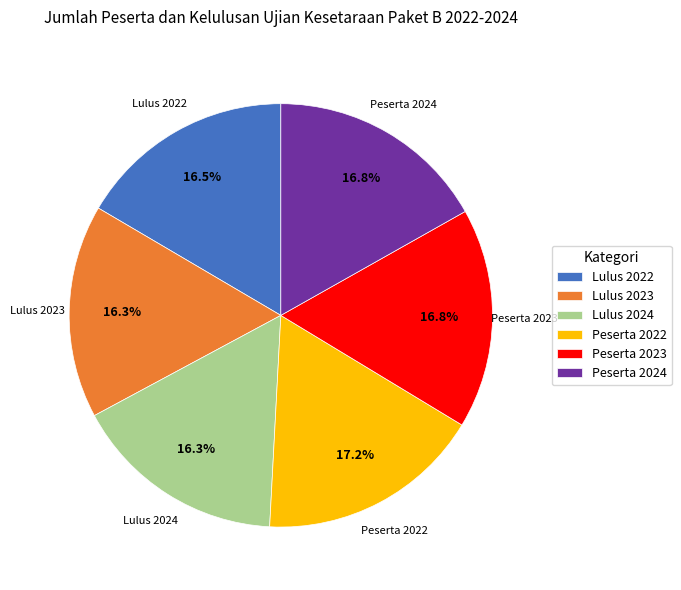

How much of the chart is everything except Lulus 2023?

83.7%